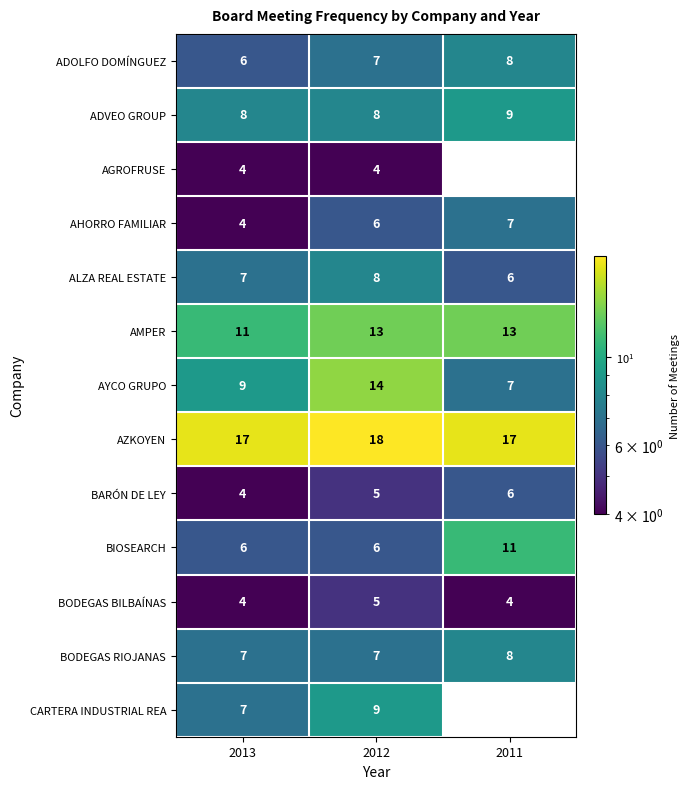

What is the minimum value shown in the chart?

4.0